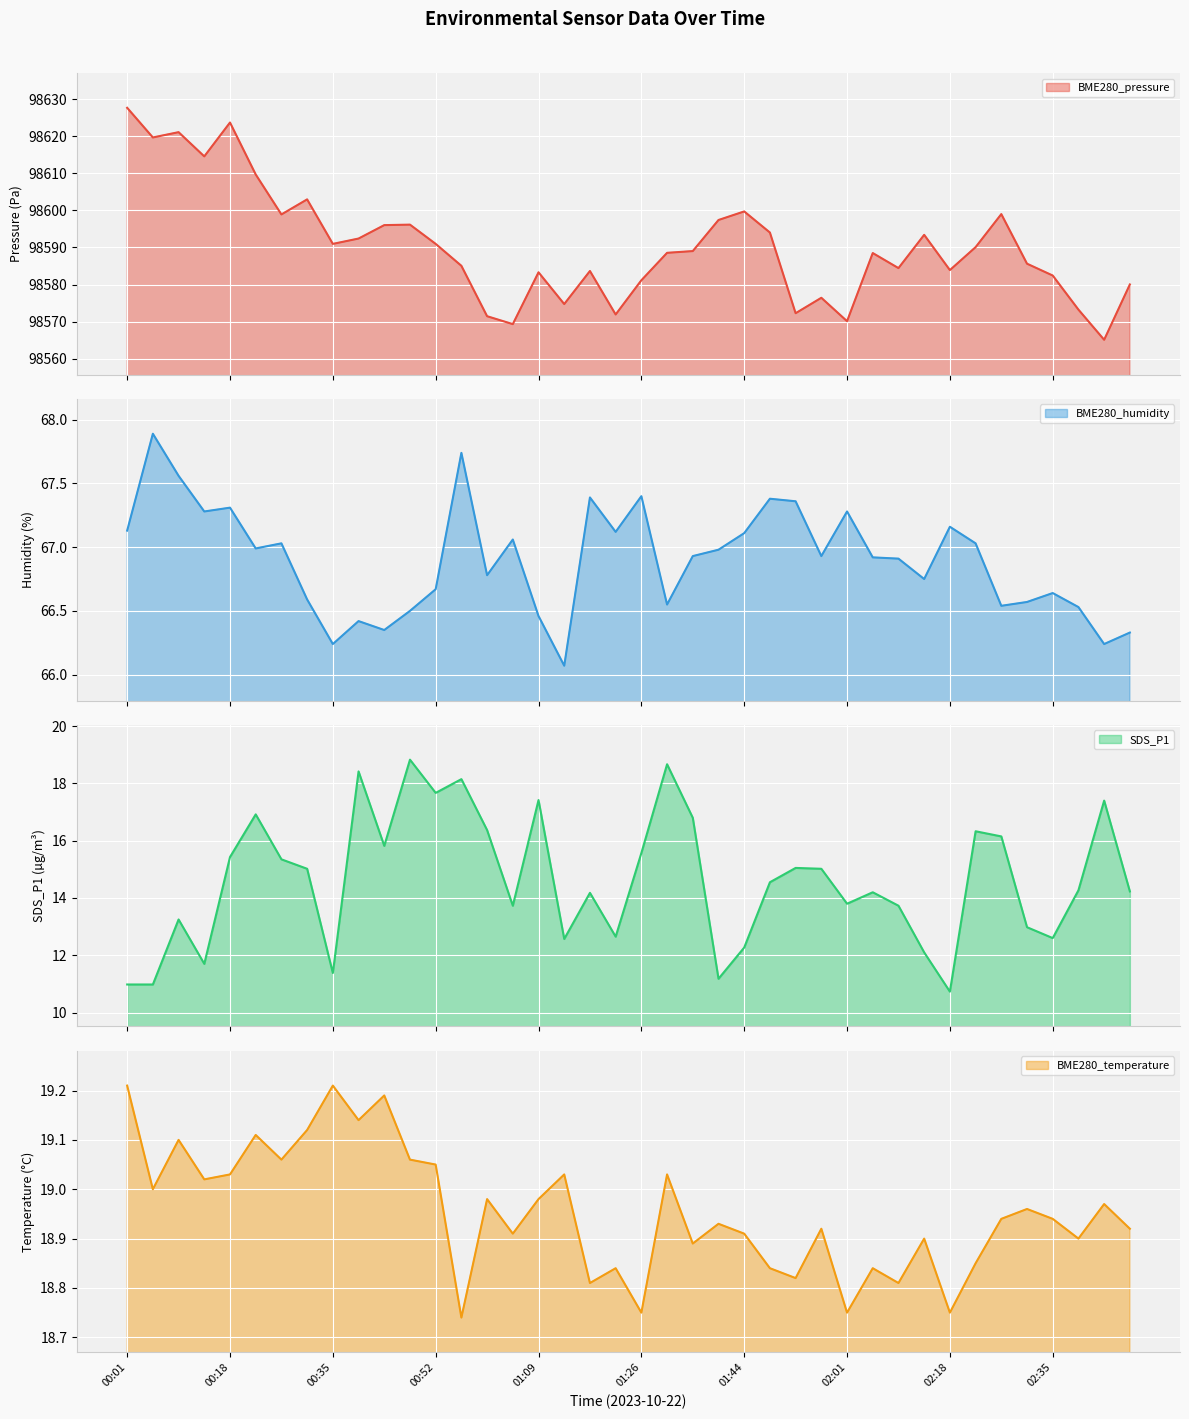

At which label does SDS_P1 reach its peak?

00:48